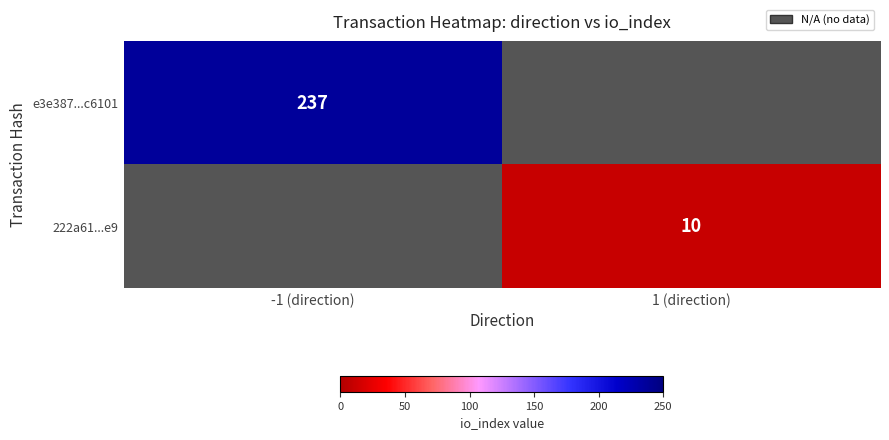

True or false: 222a61...e9 has a value of 10 at 1 (direction).

True